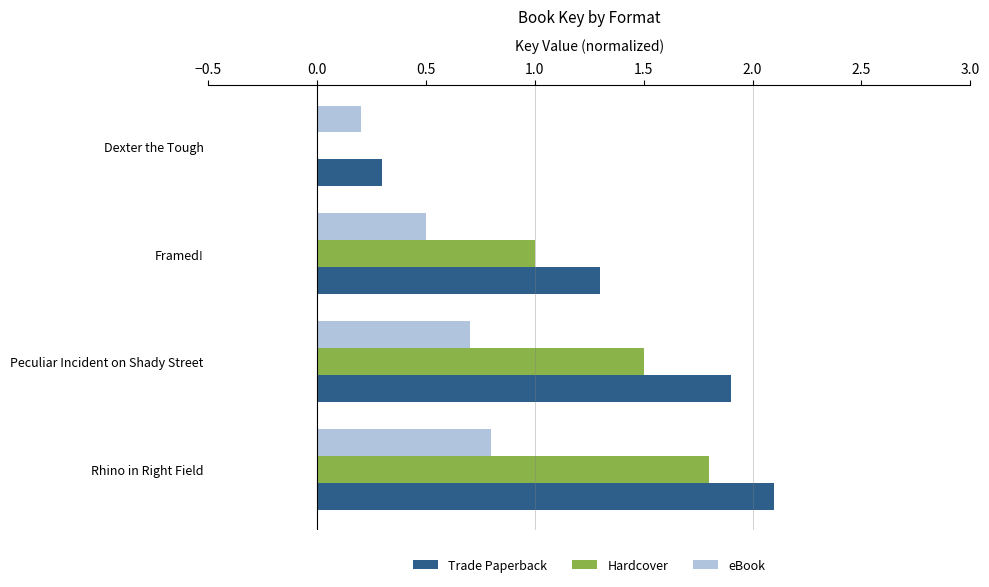

What is the approximate value of eBook at Framed!?

0.5